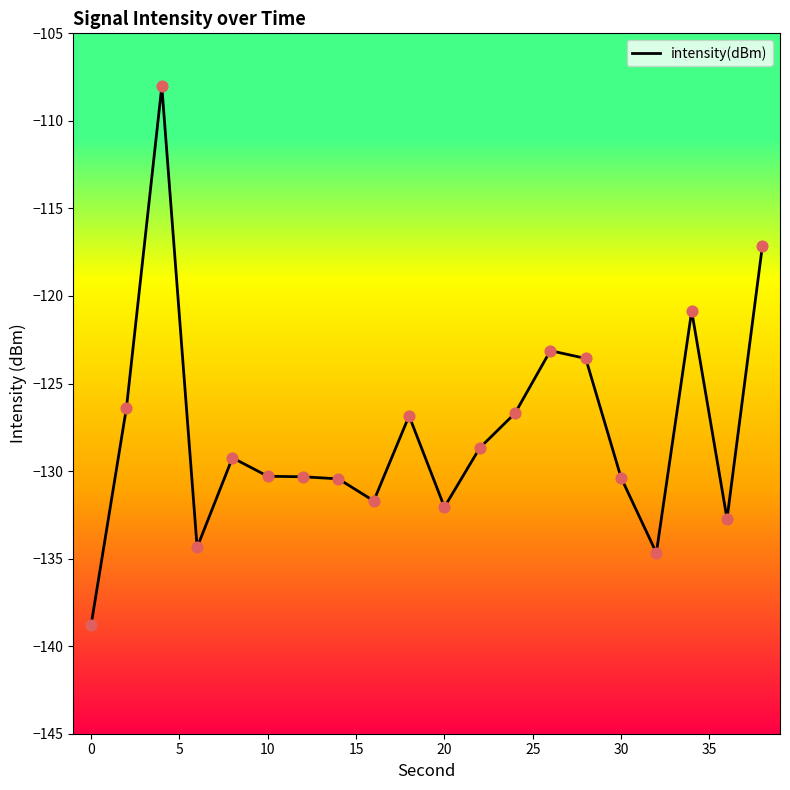

What is the difference between the maximum and minimum values?

30.7